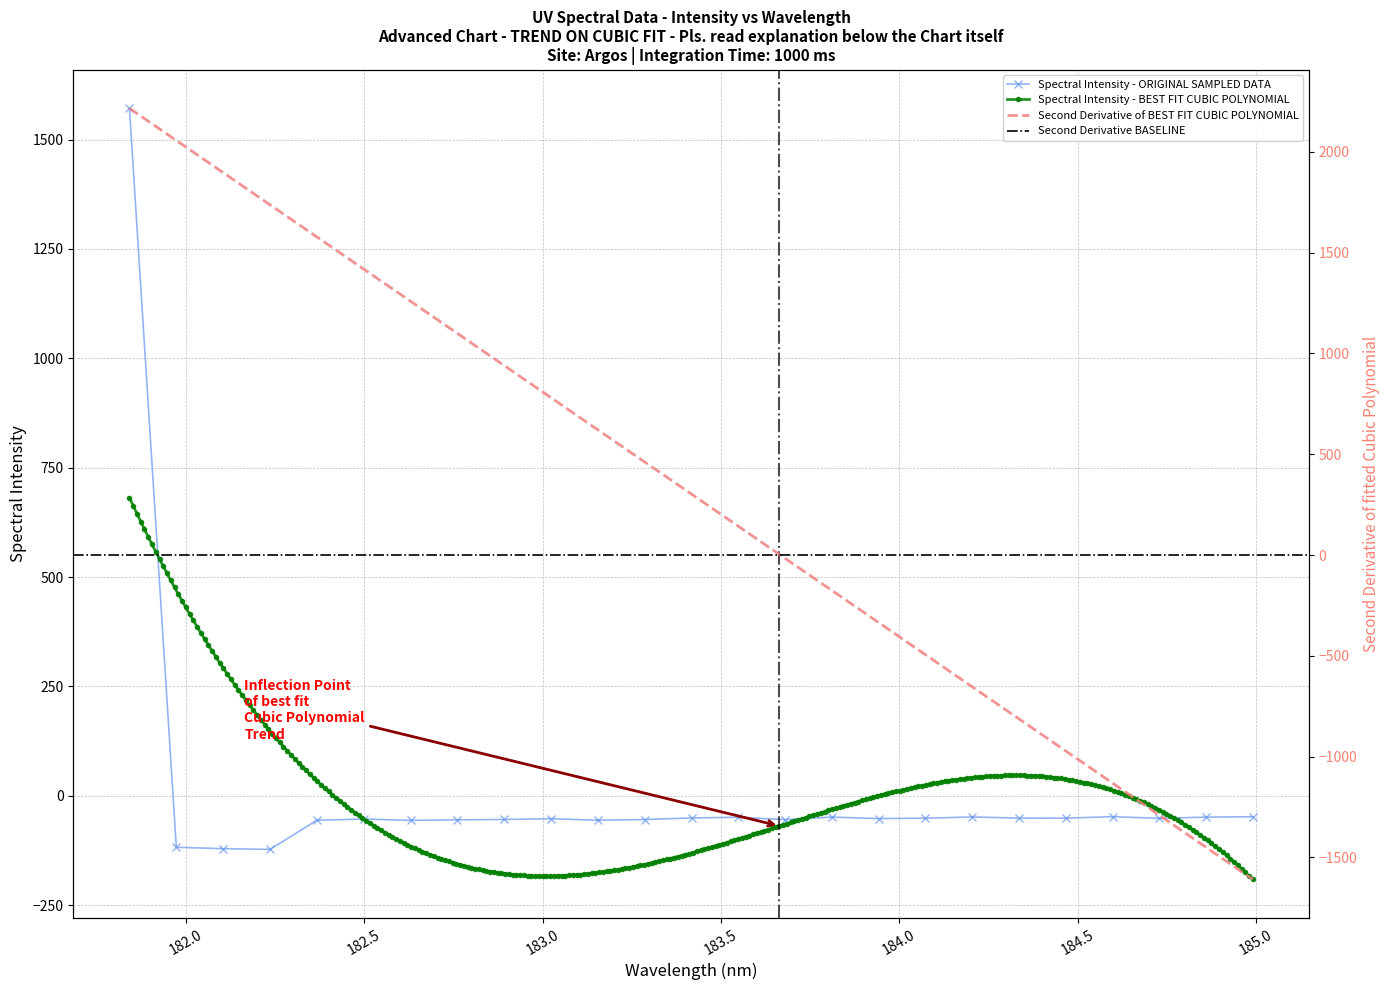

Which has a higher value, 182.2359681898 or 182.8925964608?

182.8925964608